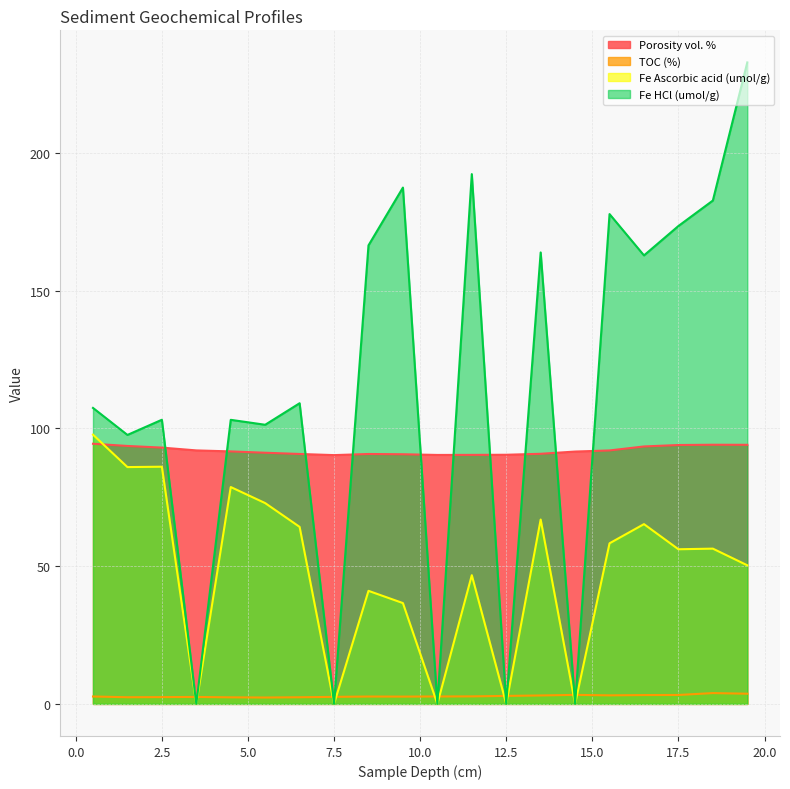

What is the label of the 11th point from the right?

9.5